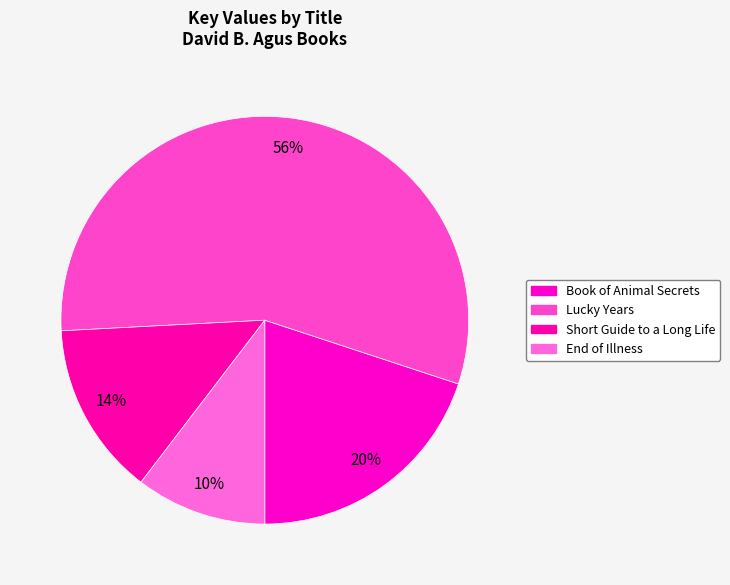

True or false: End of Illness accounts for 4% of the total.

False